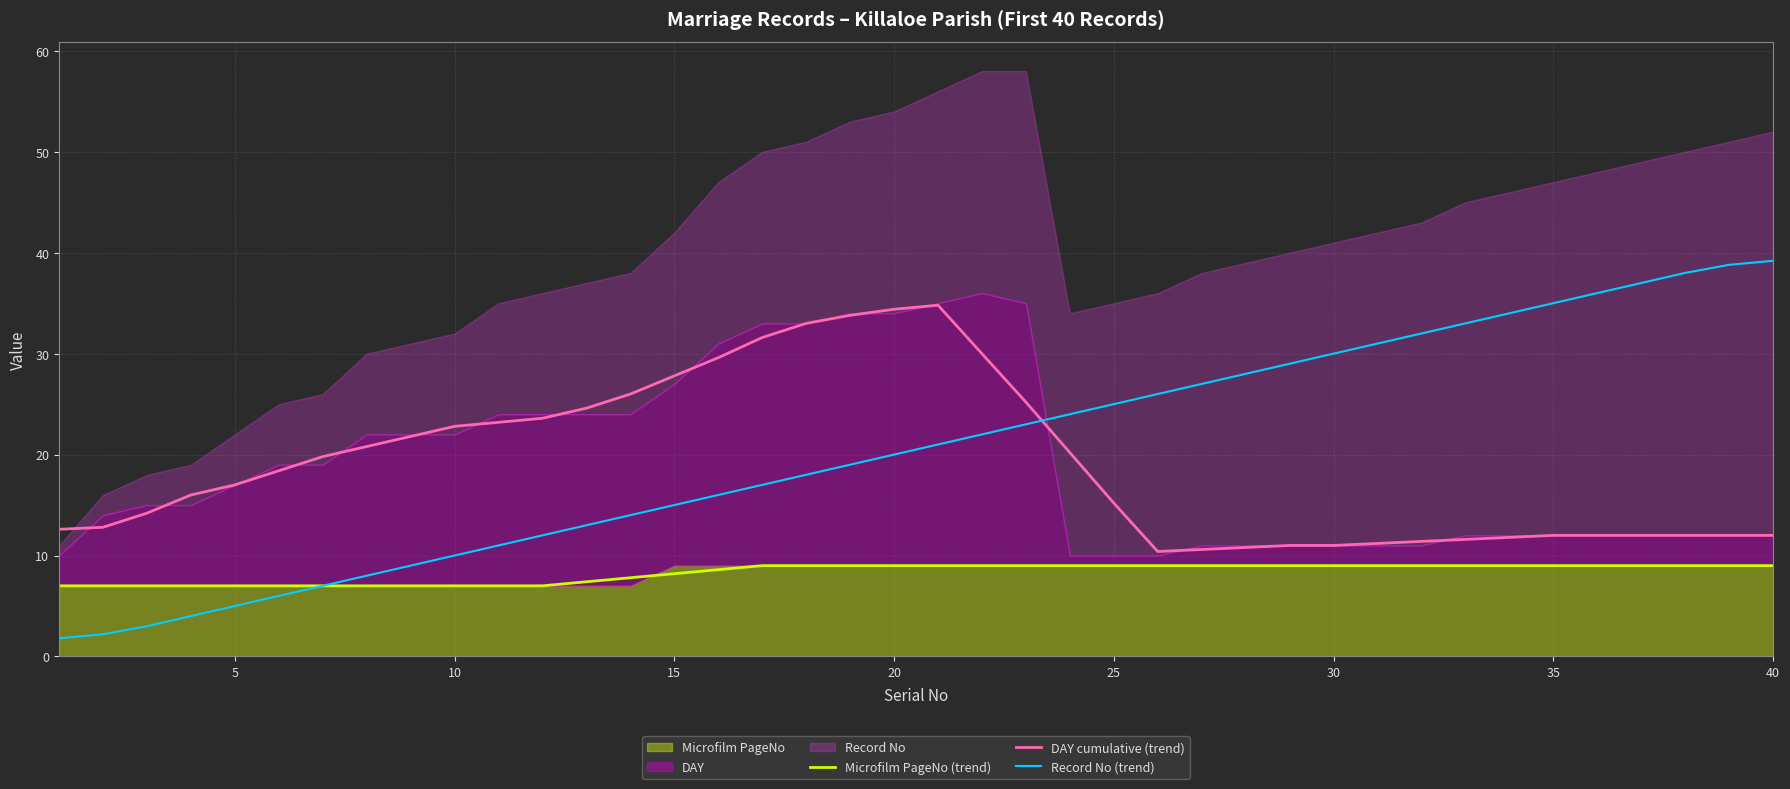

True or false: DAY cumulative (trend) has a value of 22.8 at 10.

True